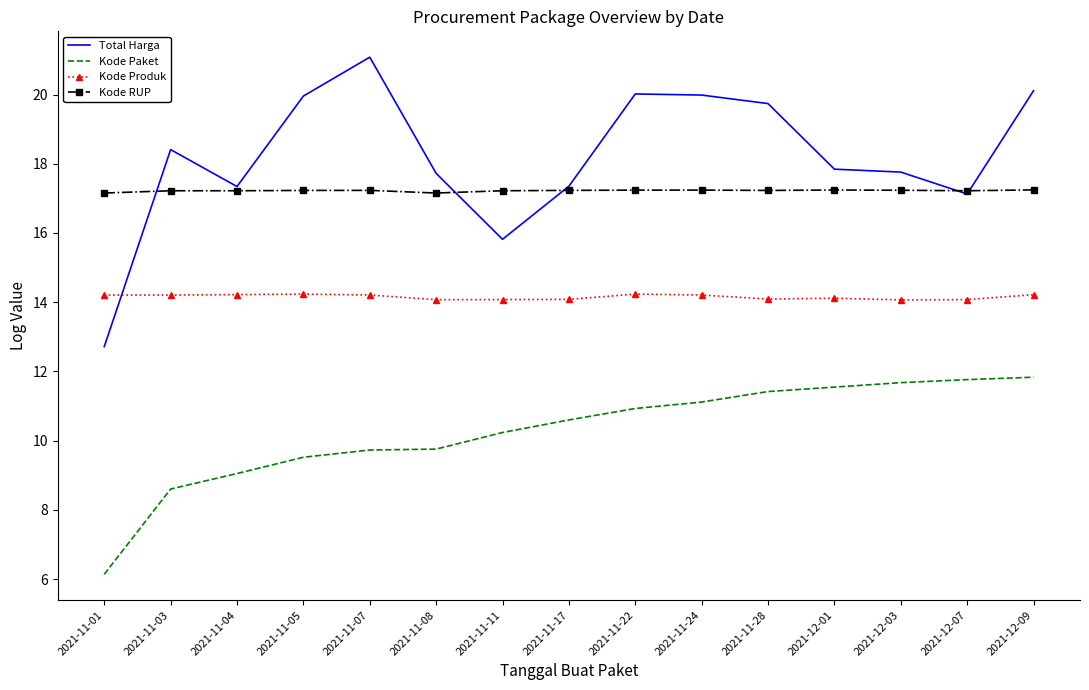

What is the average value of the Kode RUP series?

17.2